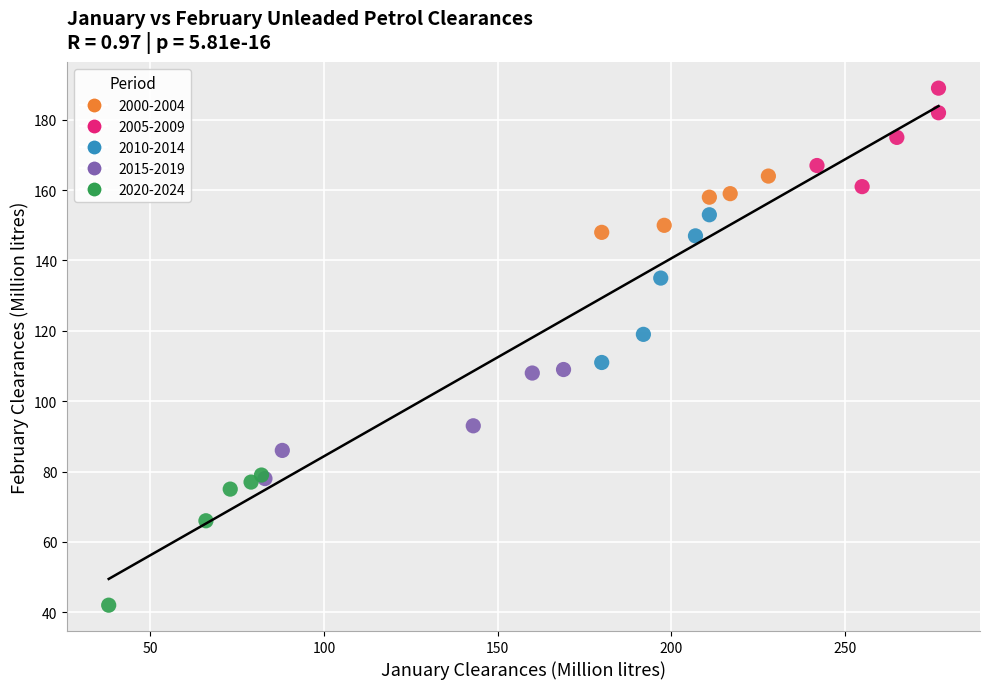

Which series contains the highest Y value?

2005-2009